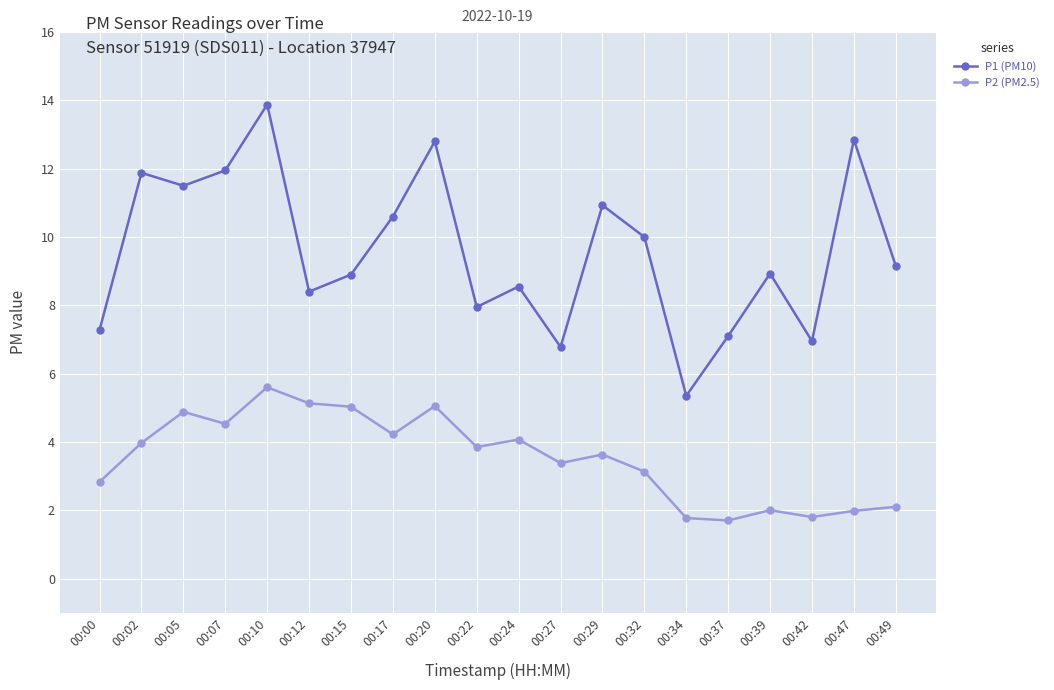

What is the difference between the maximum and minimum values in the P2 (PM2.5) series?

3.9